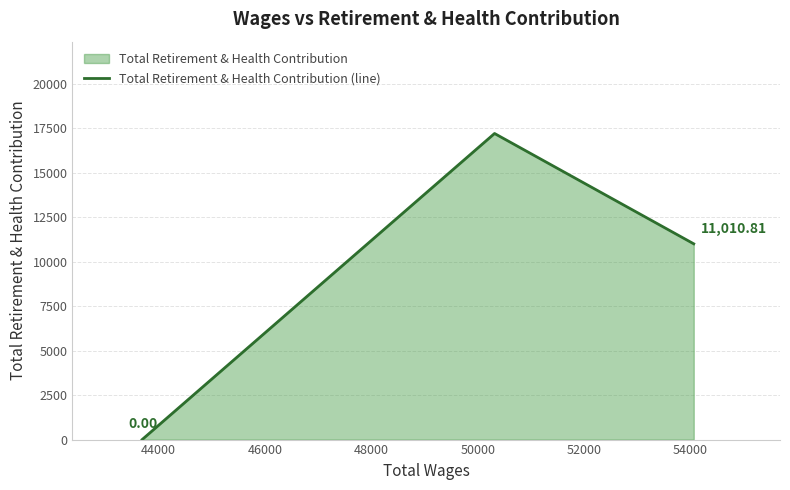

What is the difference between the second highest and minimum values?

11010.8